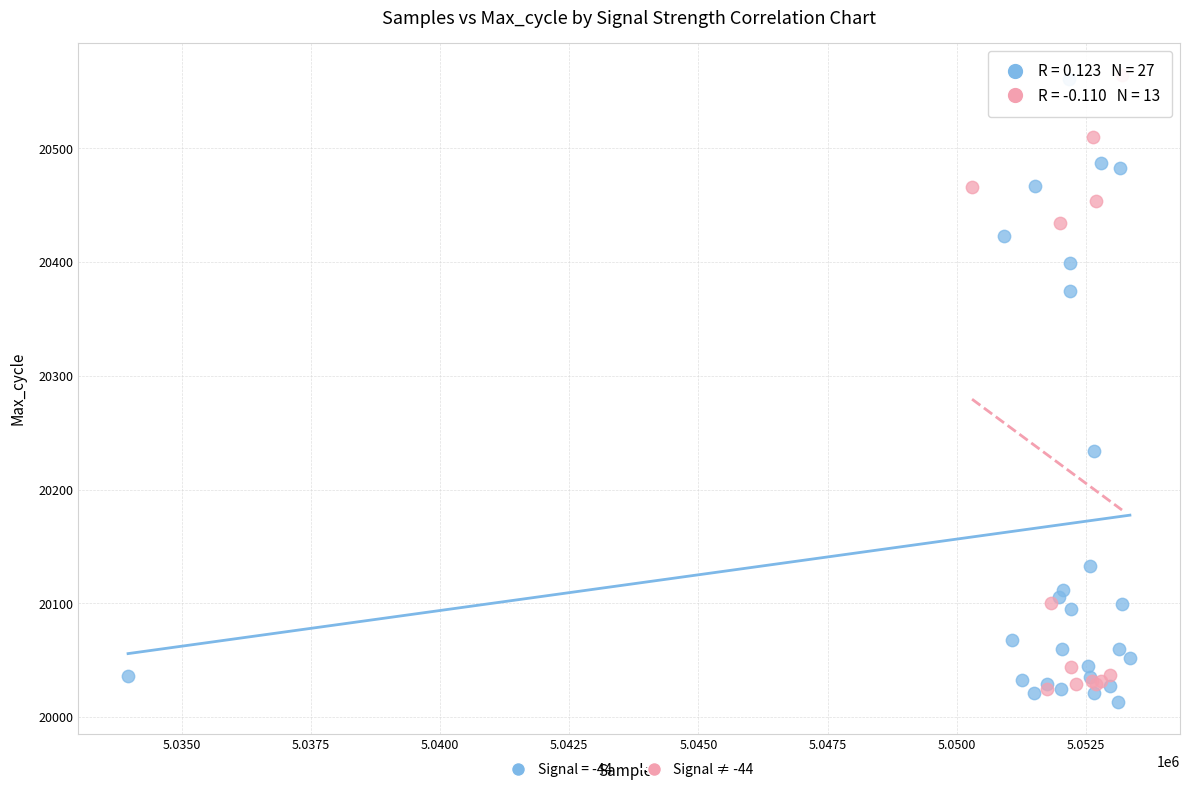

What are all the series names shown in the legend?

Signal = -44, Signal ≠ -44